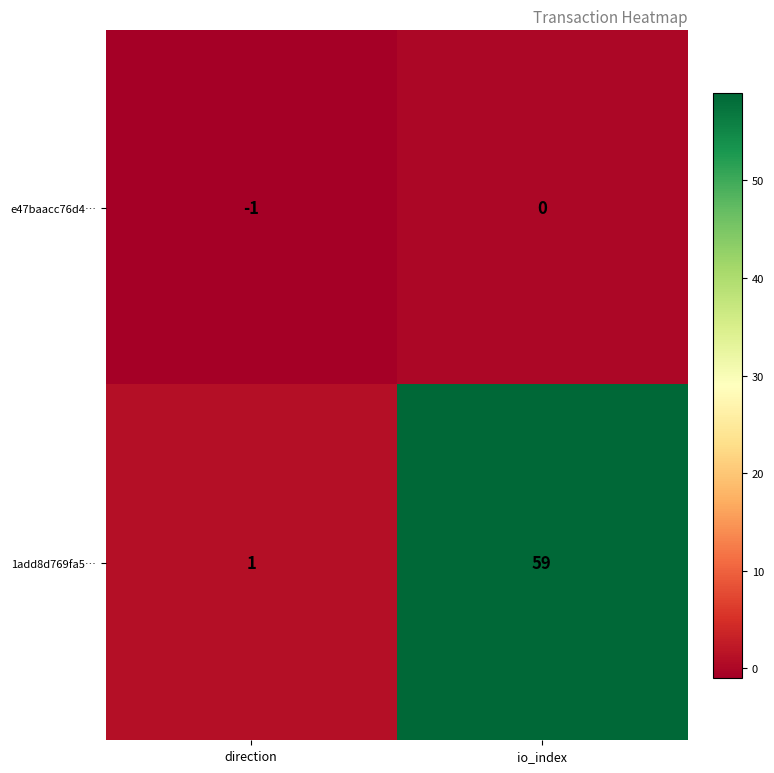

The value of e47baacc76d4… at direction is -1. True or false?

True